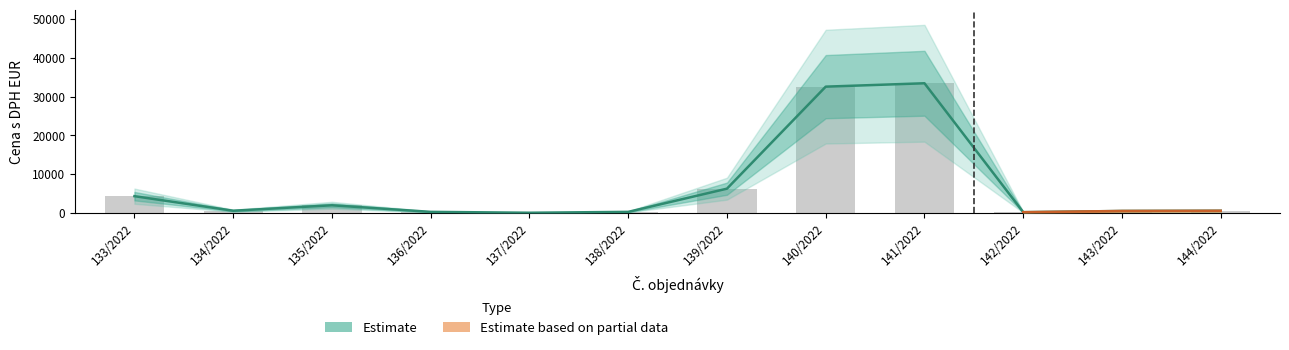

What is the difference between the values at 134/2022 and 141/2022?

32857.4